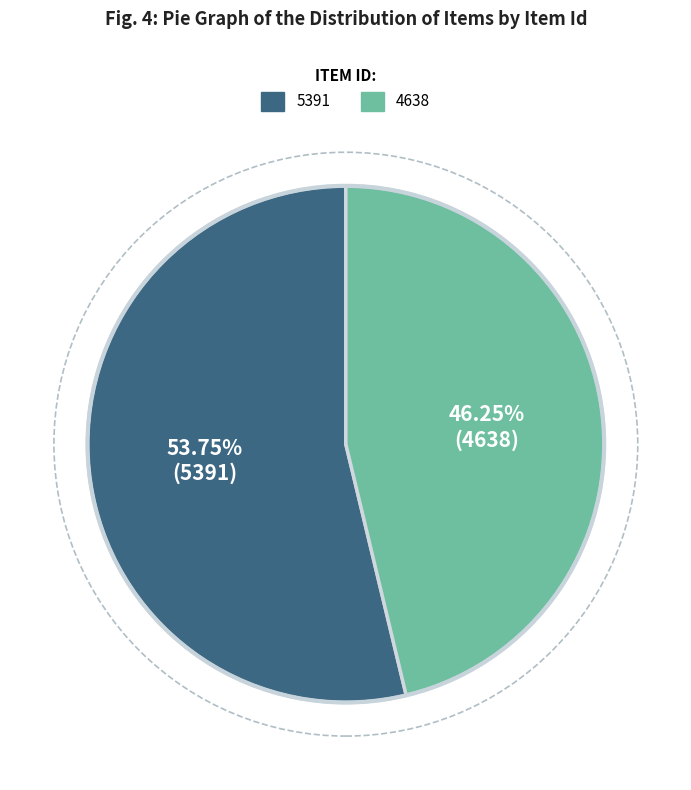

Rank the categories by value from lowest to highest.

4638, 5391